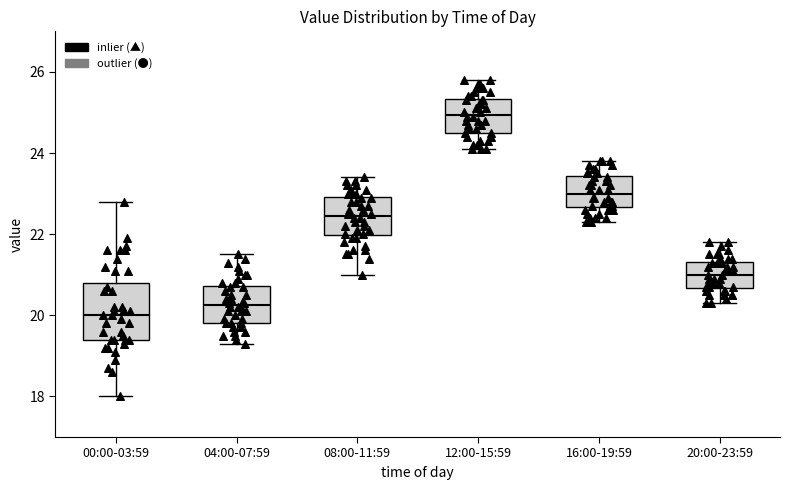

Which box has the lowest median line?

00:00-03:59